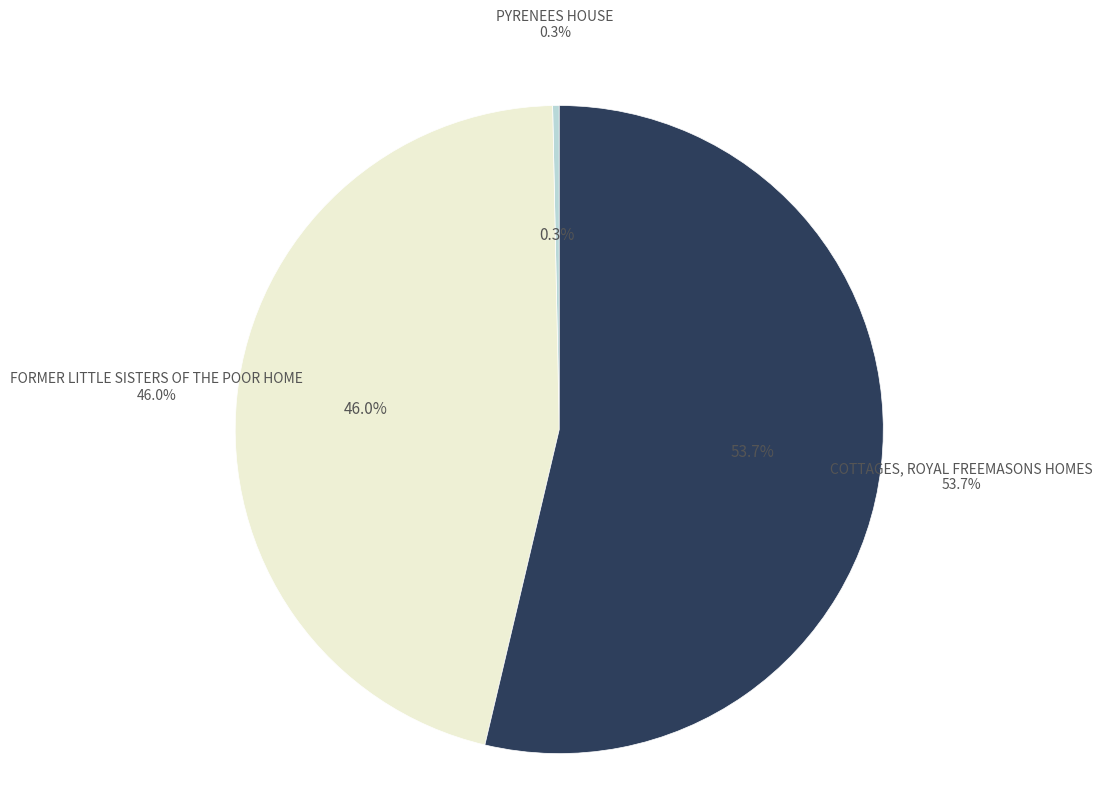

Does PYRENEES HOUSE represent more than half of the total?

No